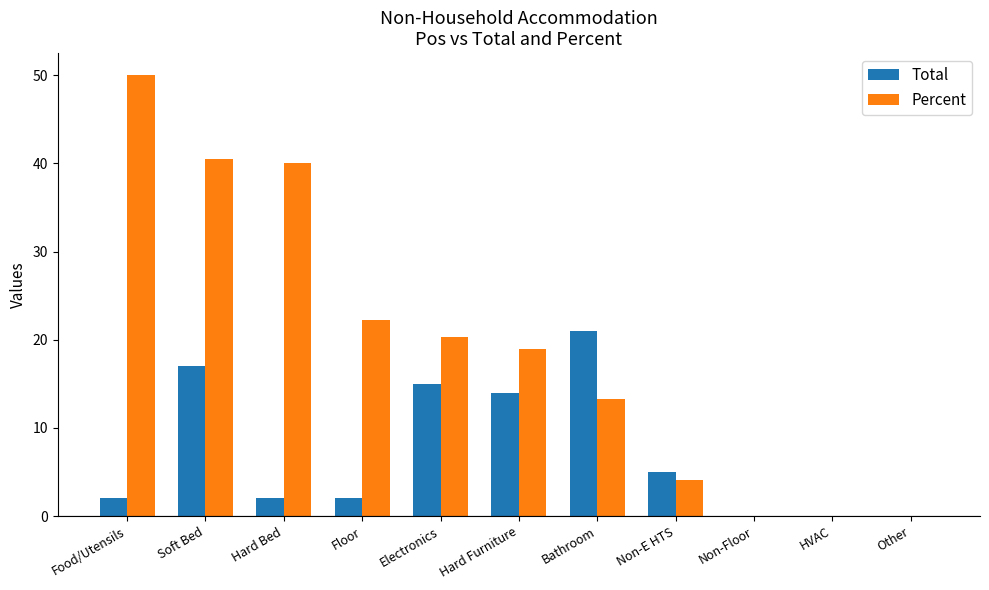

True or false: Total has a value of 6.1 at Soft Bed.

False